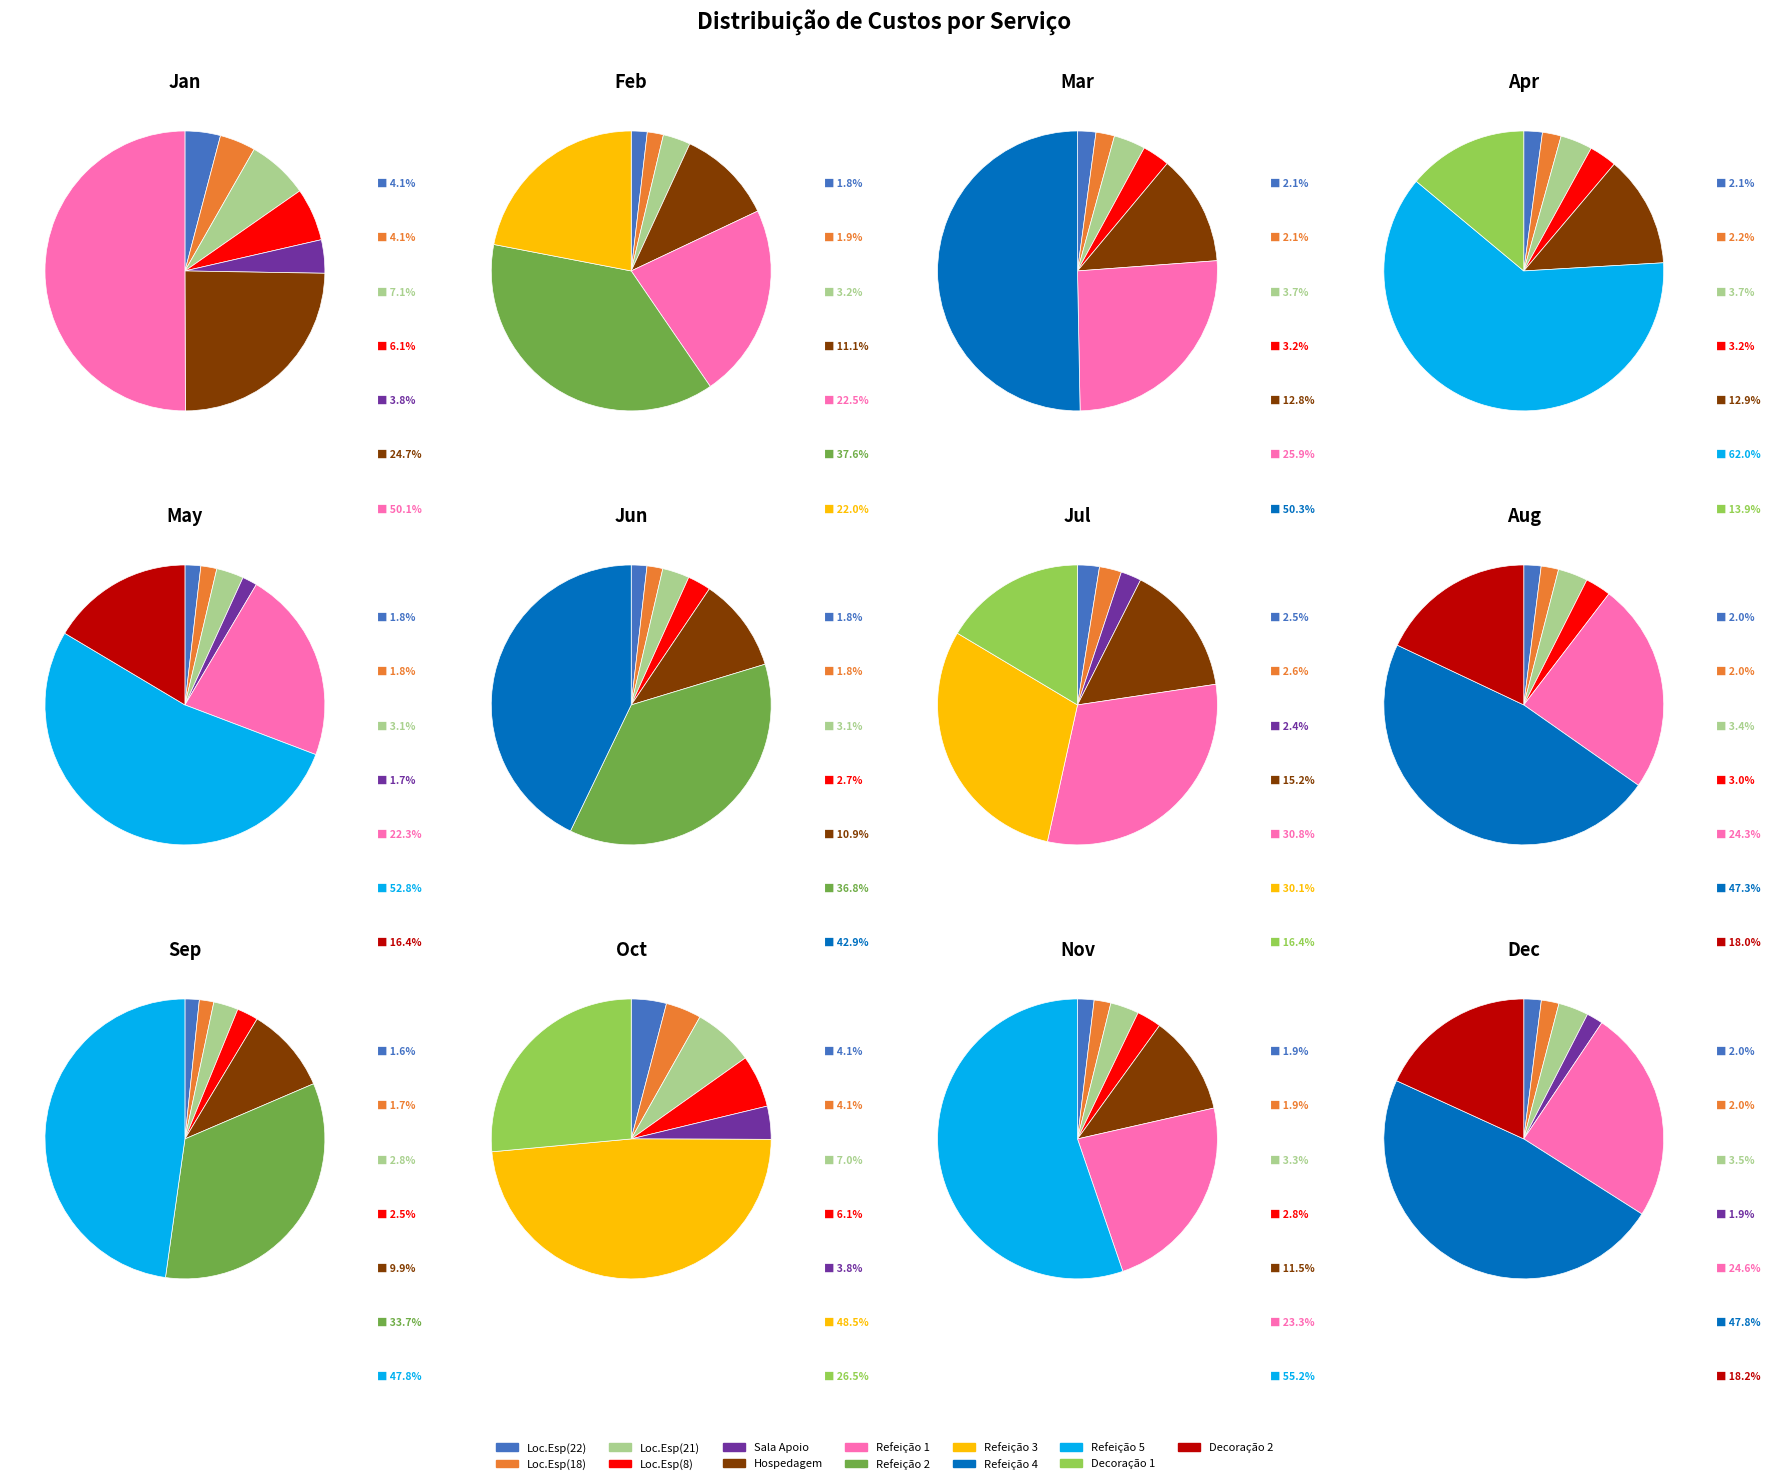

Which slice is the smallest?

Locação de sala de apoio